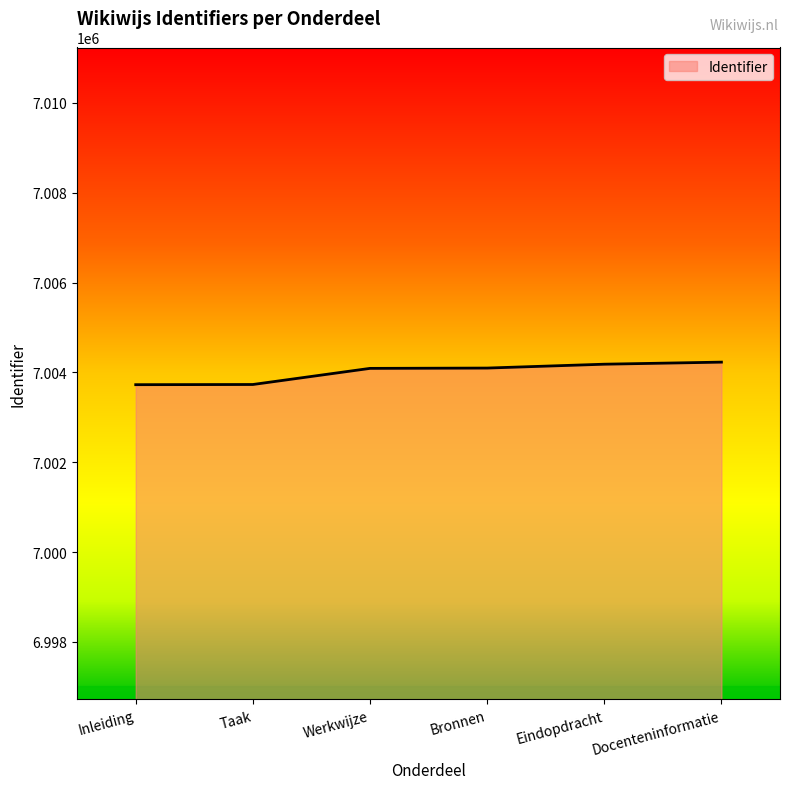

Count the number of categories in the chart.

6